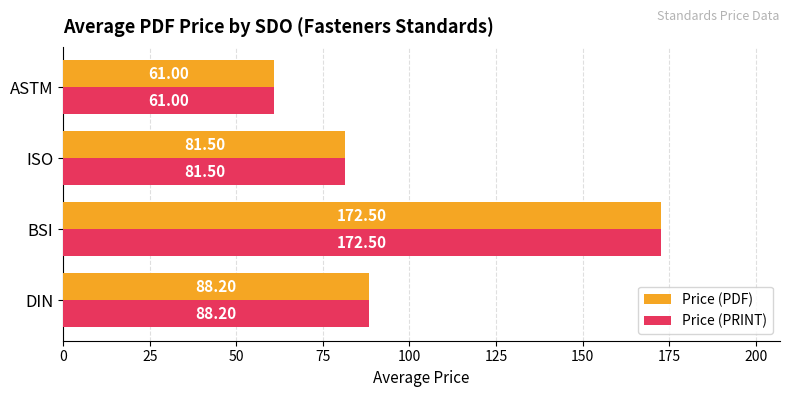

What is the sum of all Price (PDF) values?

403.2